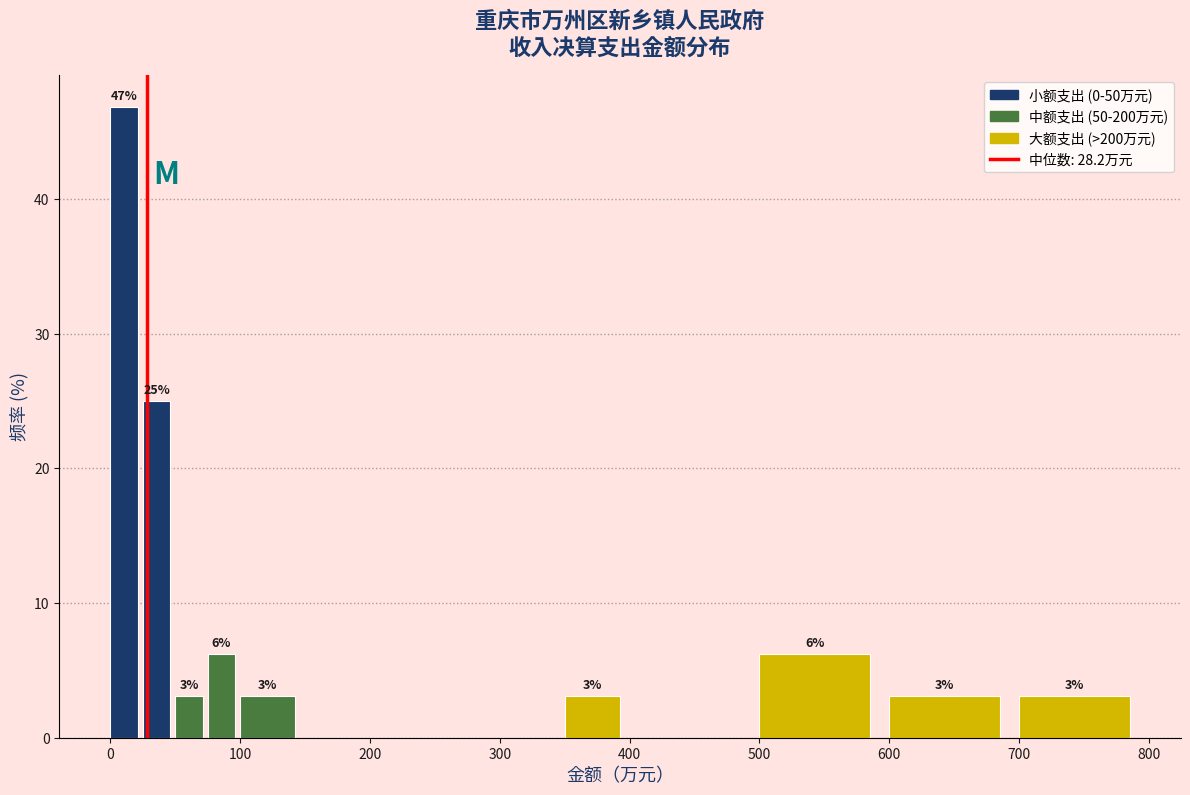

Read against the x-axis, roughly where is the centre of the tallest bar?

10